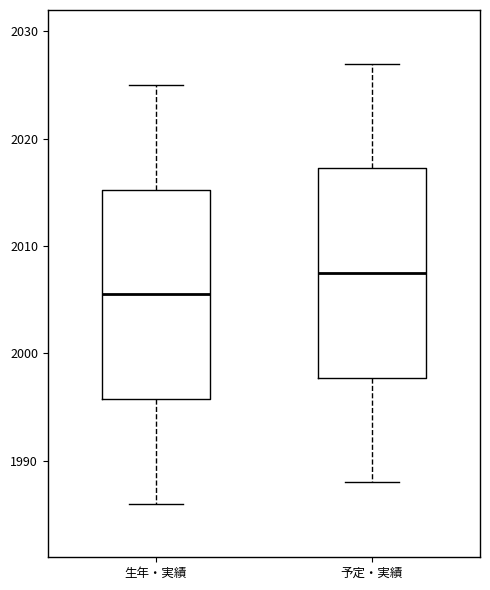

Which box's median line is the lowest?

生年・実績